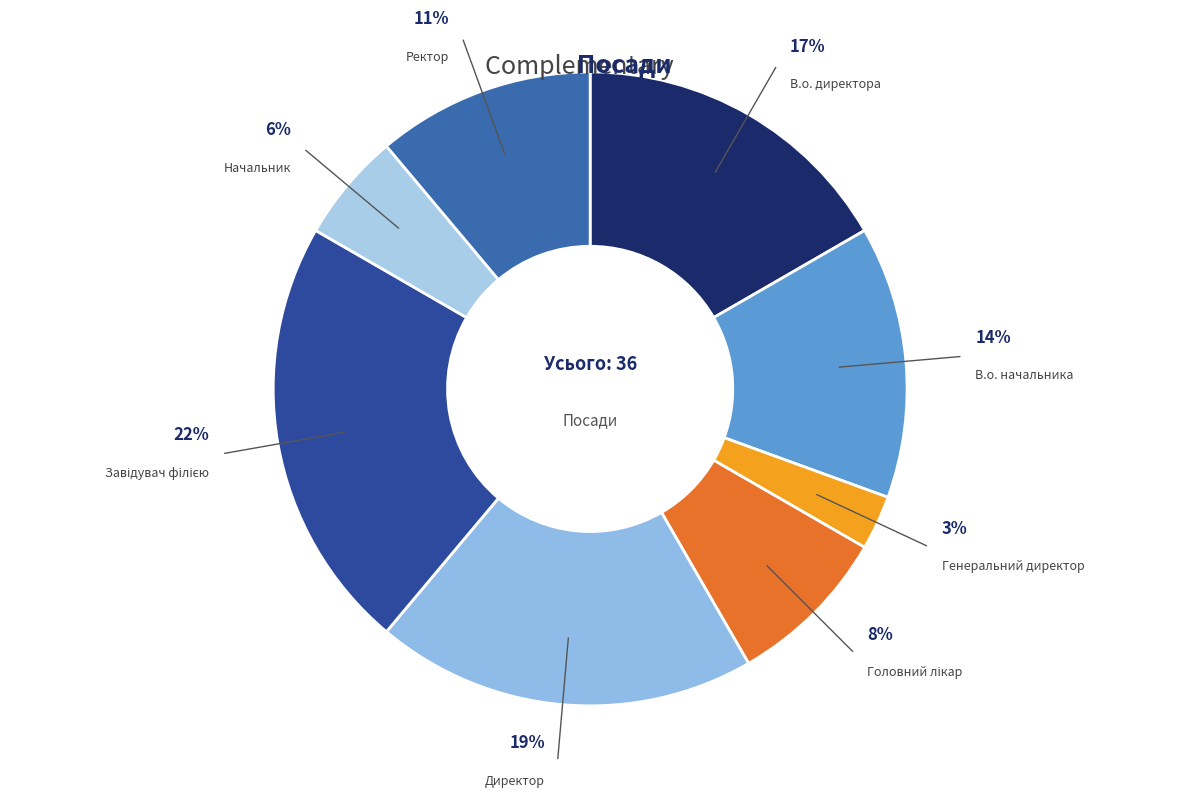

How many segments does this pie chart have?

8